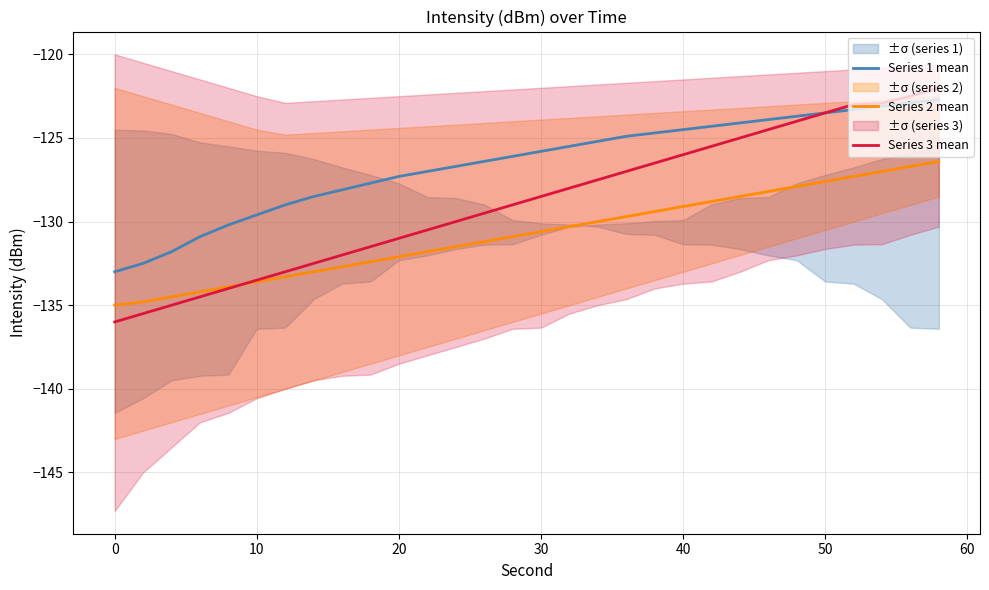

True or false: Series 2 mean has a value of -235.7 at 0.

False